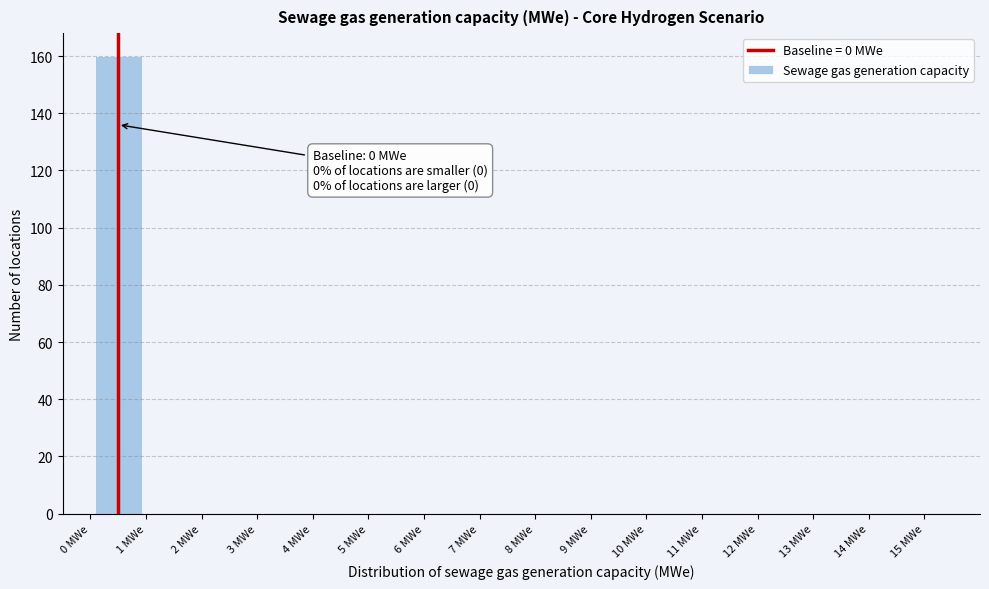

Which range on the x-axis has the tallest bar?

0 to 1